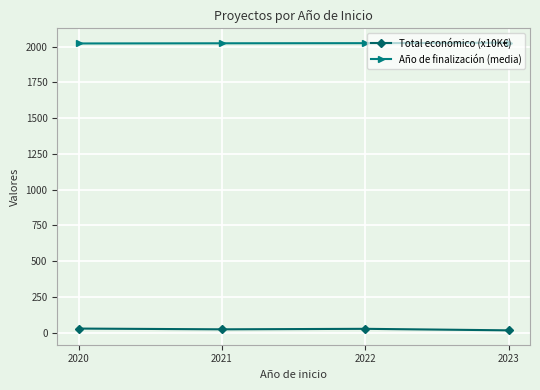

What is the sum of all Año de finalización (media) values?

8096.4